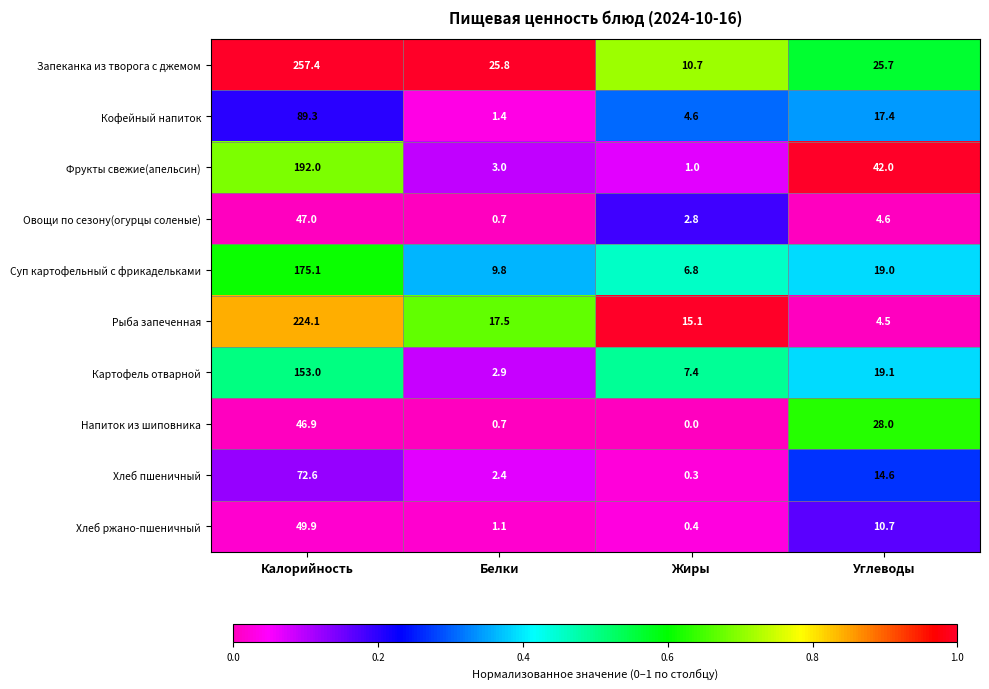

Which series changed the most between Калорийность and Углеводы?

Запеканка из творога с джемом